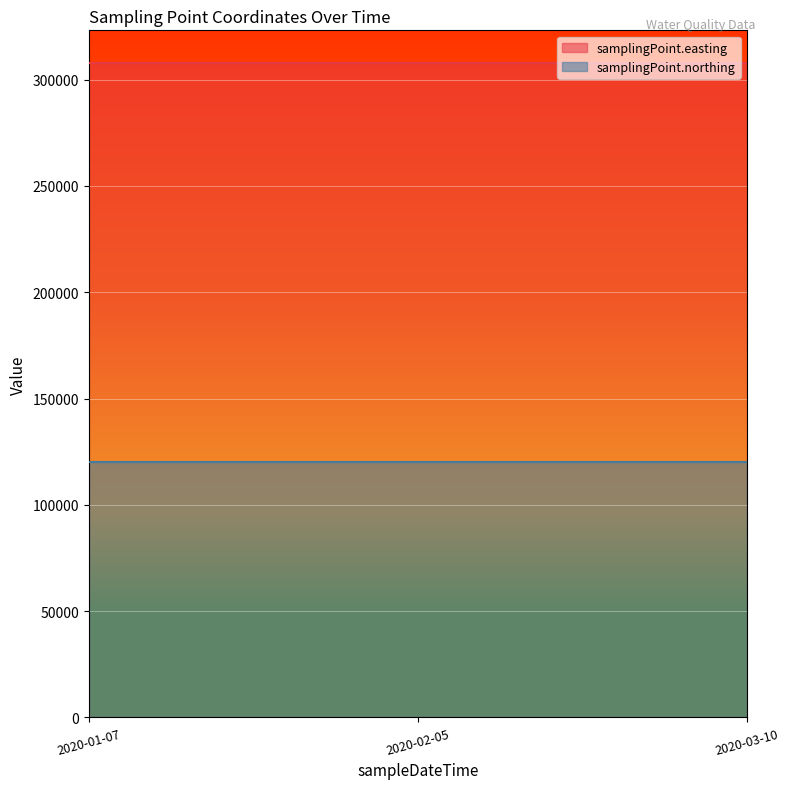

Which category has the highest value in the samplingPoint.northing series?

2020-01-07T11:19:00